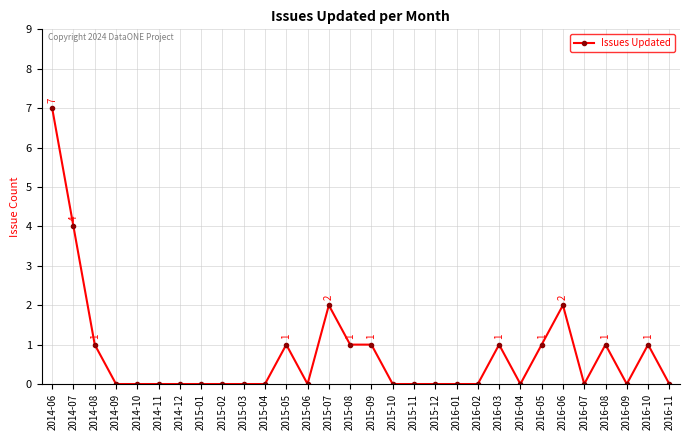

What is the difference between the maximum and minimum values?

7